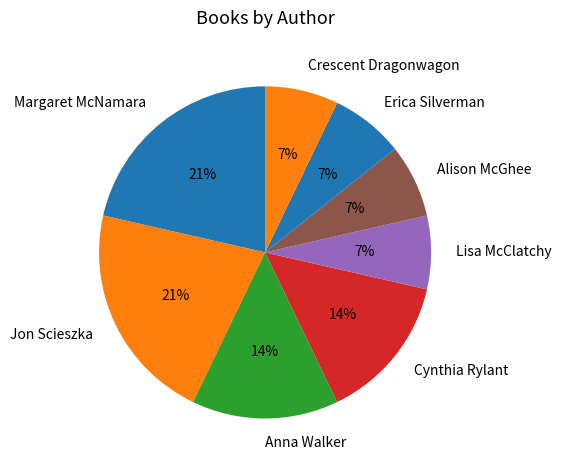

Is Lisa McClatchy the majority of the pie?

No